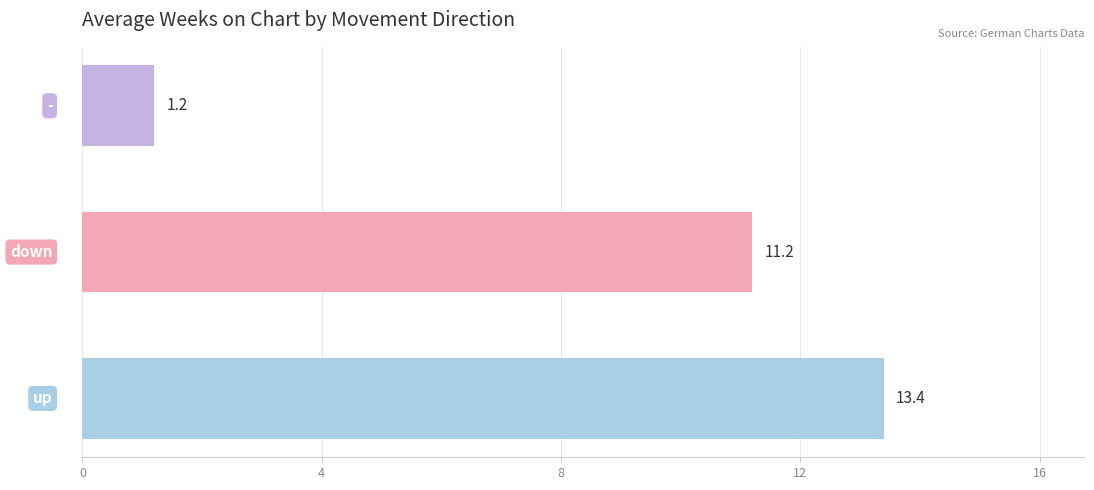

Reading top to bottom, list all the values displayed in this chart.

1.2	11.2	13.4